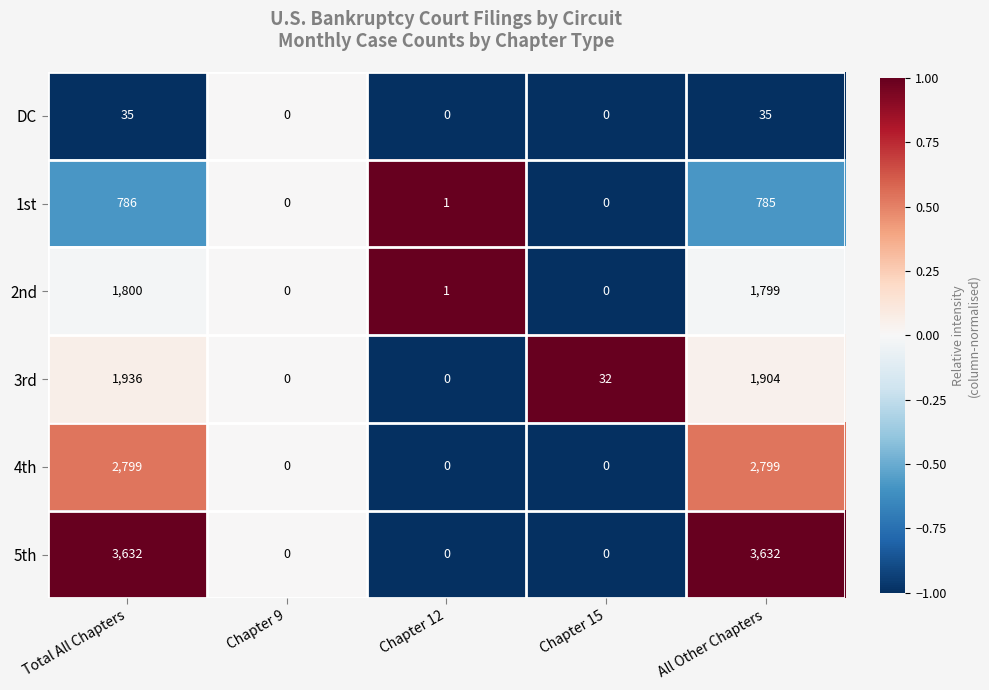

True or false: 4th has a value of 2799 at Total All Chapters.

True